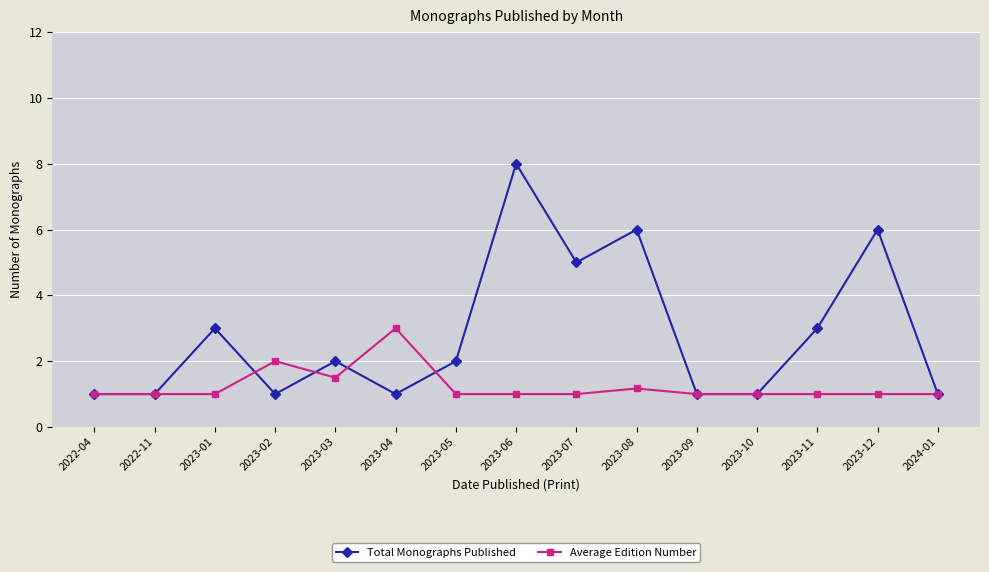

Rank the series by their maximum value, from lowest to highest.

Average Edition Number, Total Monographs Published